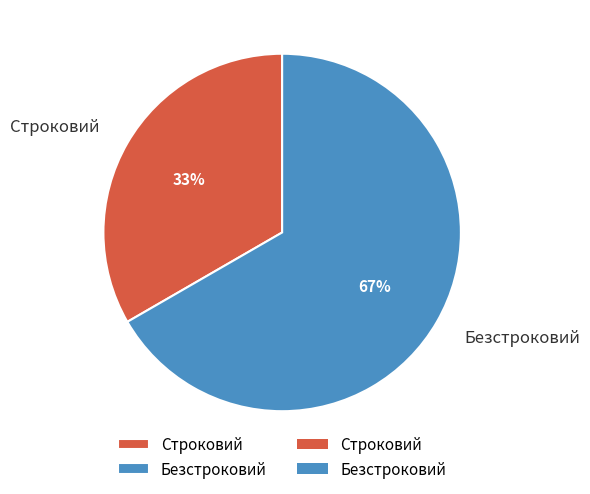

Does any single category account for the majority?

Yes